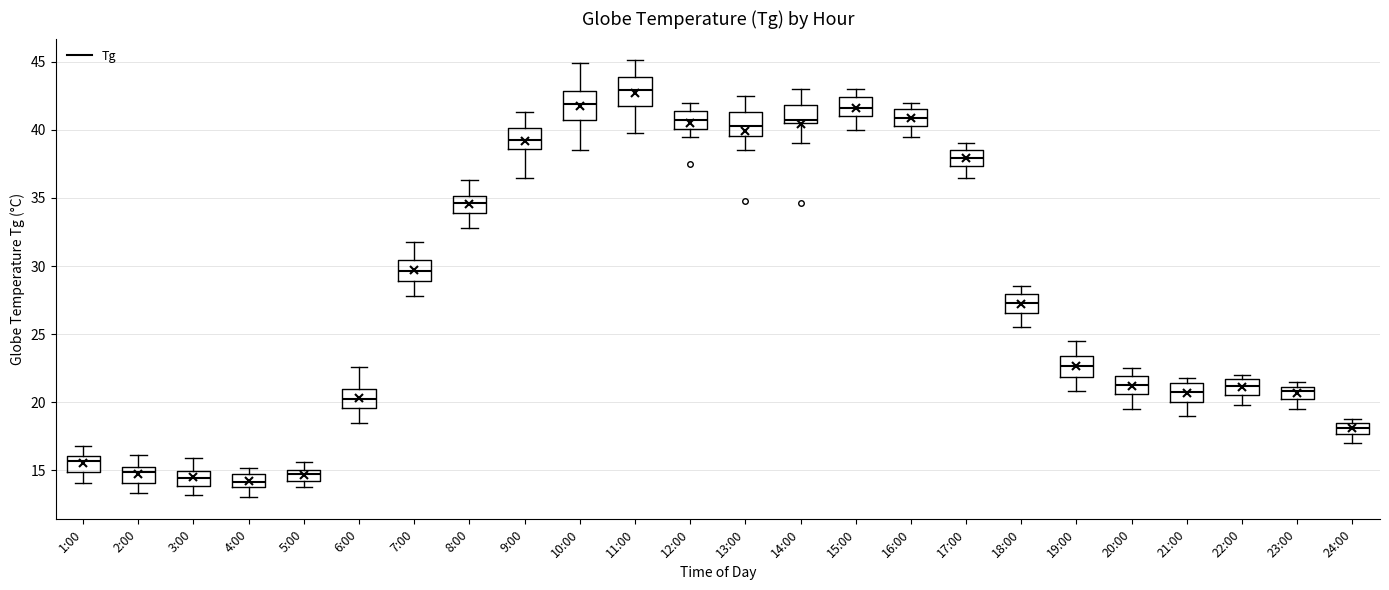

Where is the lower edge of the box for 4:00 on the y-axis? The values are not printed on the chart, so give them approximately, as read against the axis.

14.0